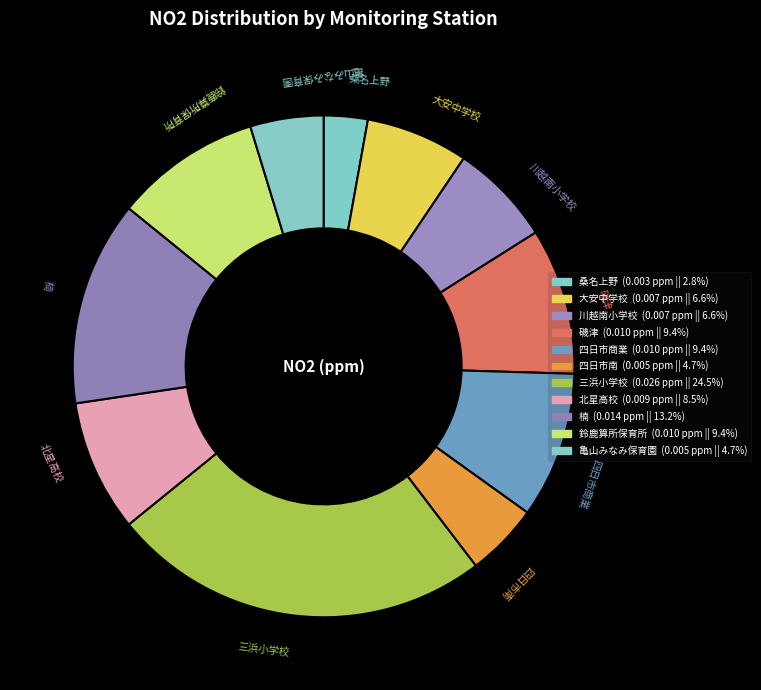

To the nearest percent, what is the difference between the 桑名上野 and 磯津 slice percentages?

7%